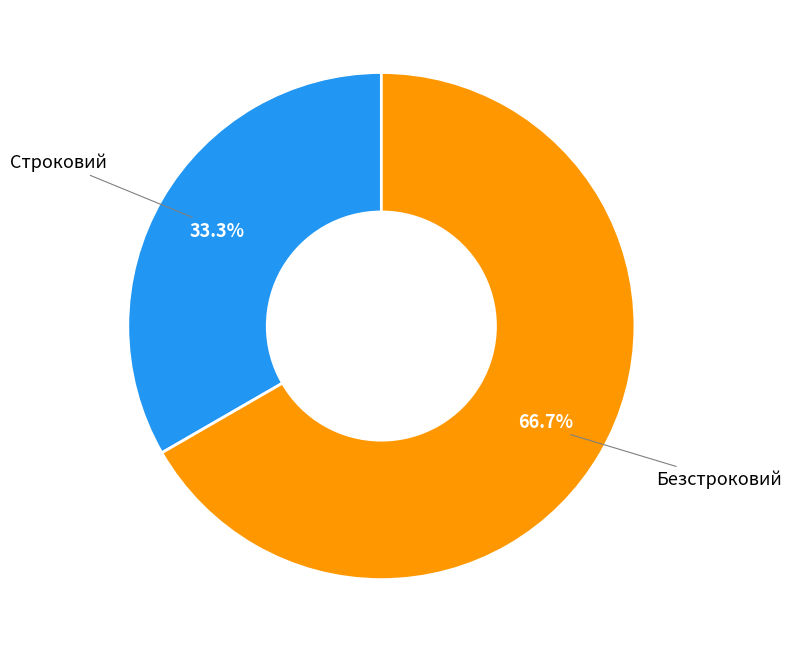

Rank the categories by value from highest to lowest.

Безстроковий, Строковий